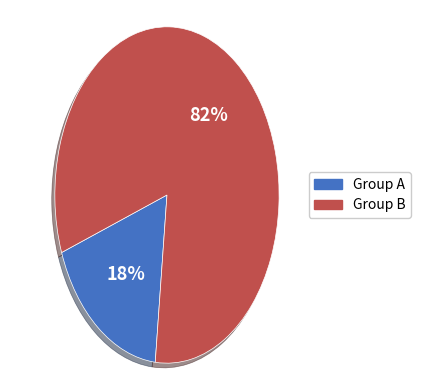

Is there any slice that represents more than half of the pie?

Yes